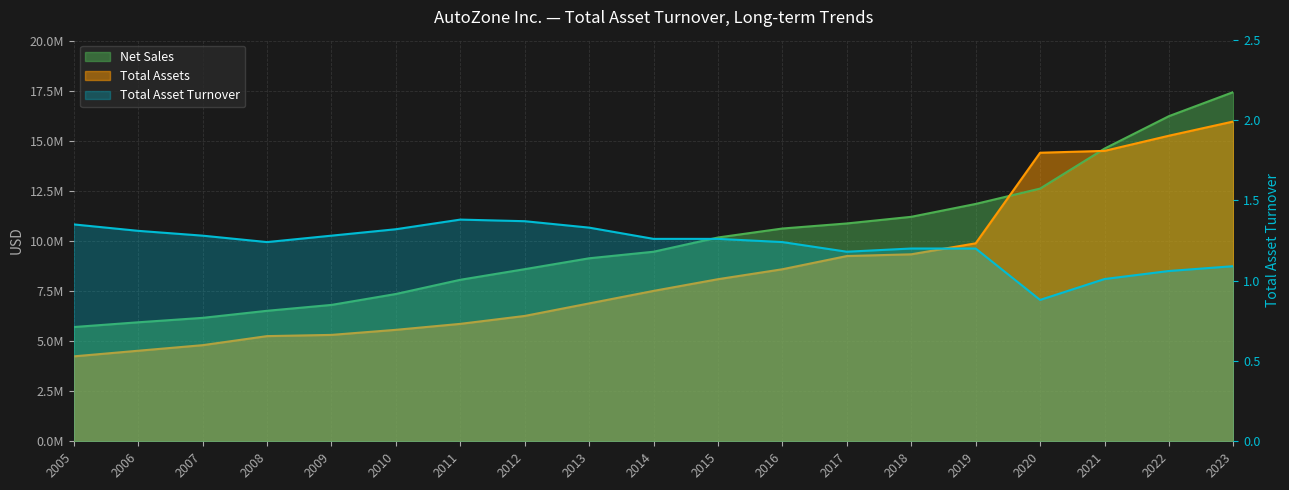

Where does the Total Assets series first go above 7517858?

2015